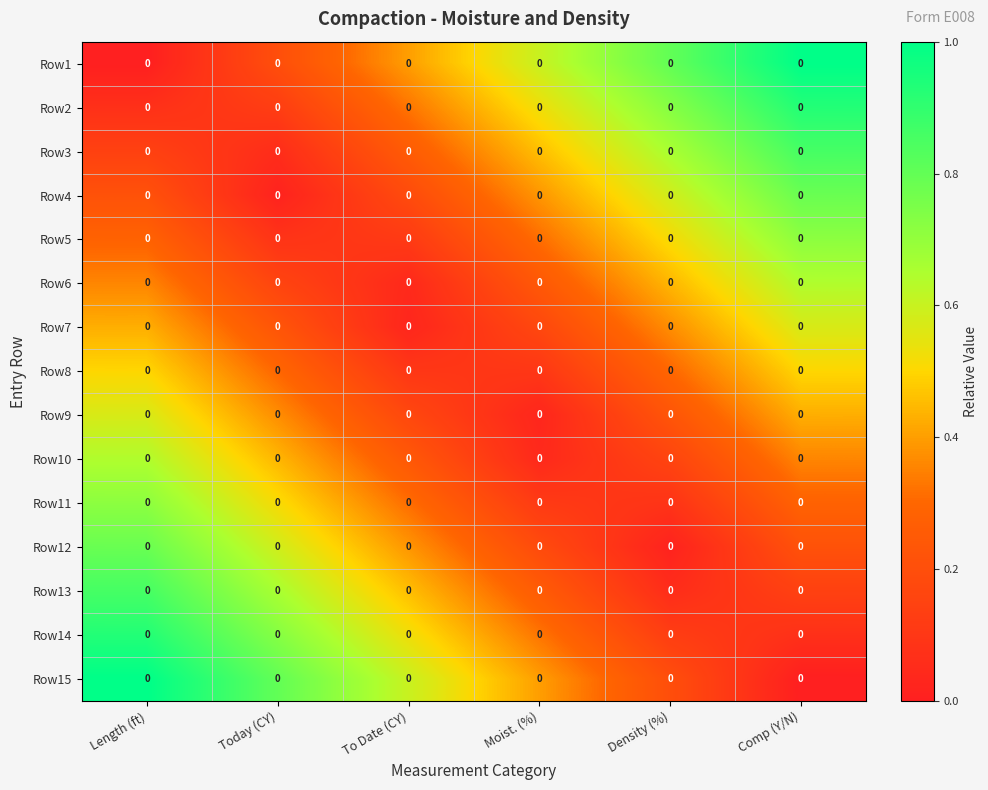

Between Comp (Y/N) and Today (CY), which is larger?

Comp (Y/N)